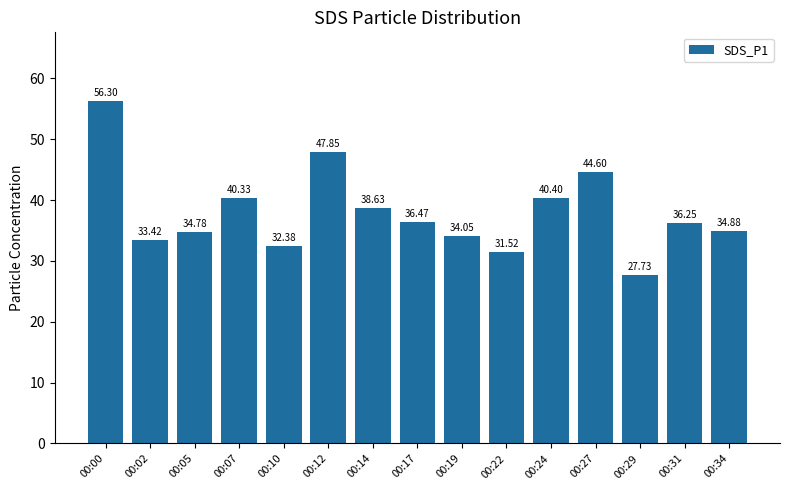

Count the number of values greater than 36.

8